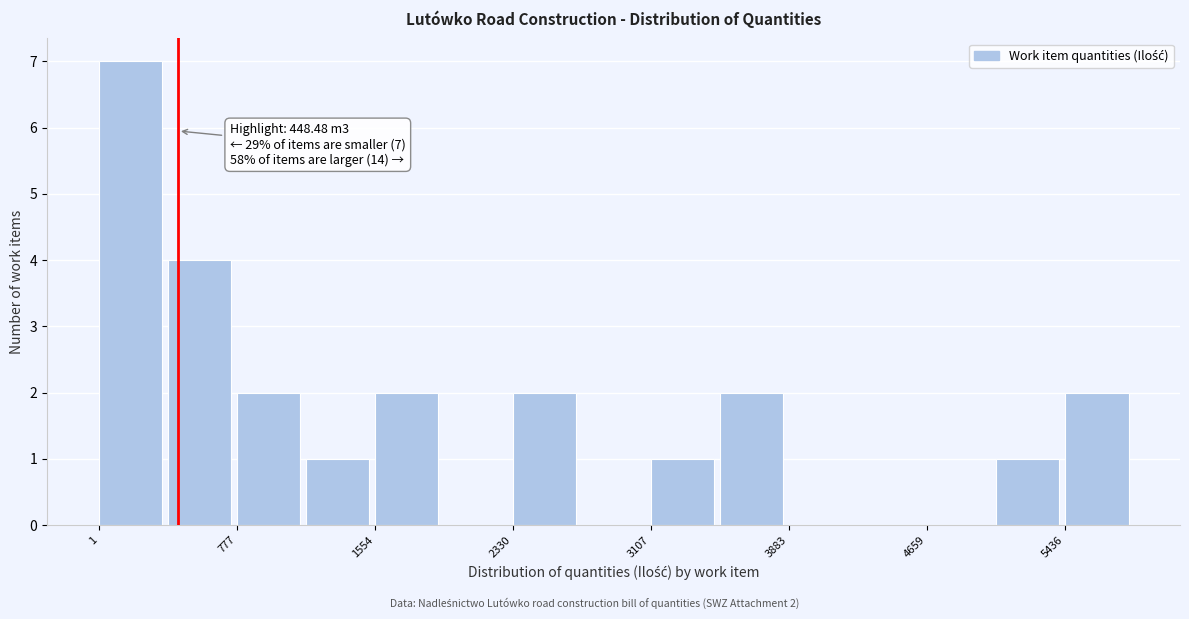

Around what value on the x-axis is the tallest bar? Give the approximate position of its centre, as read against the axis.

200